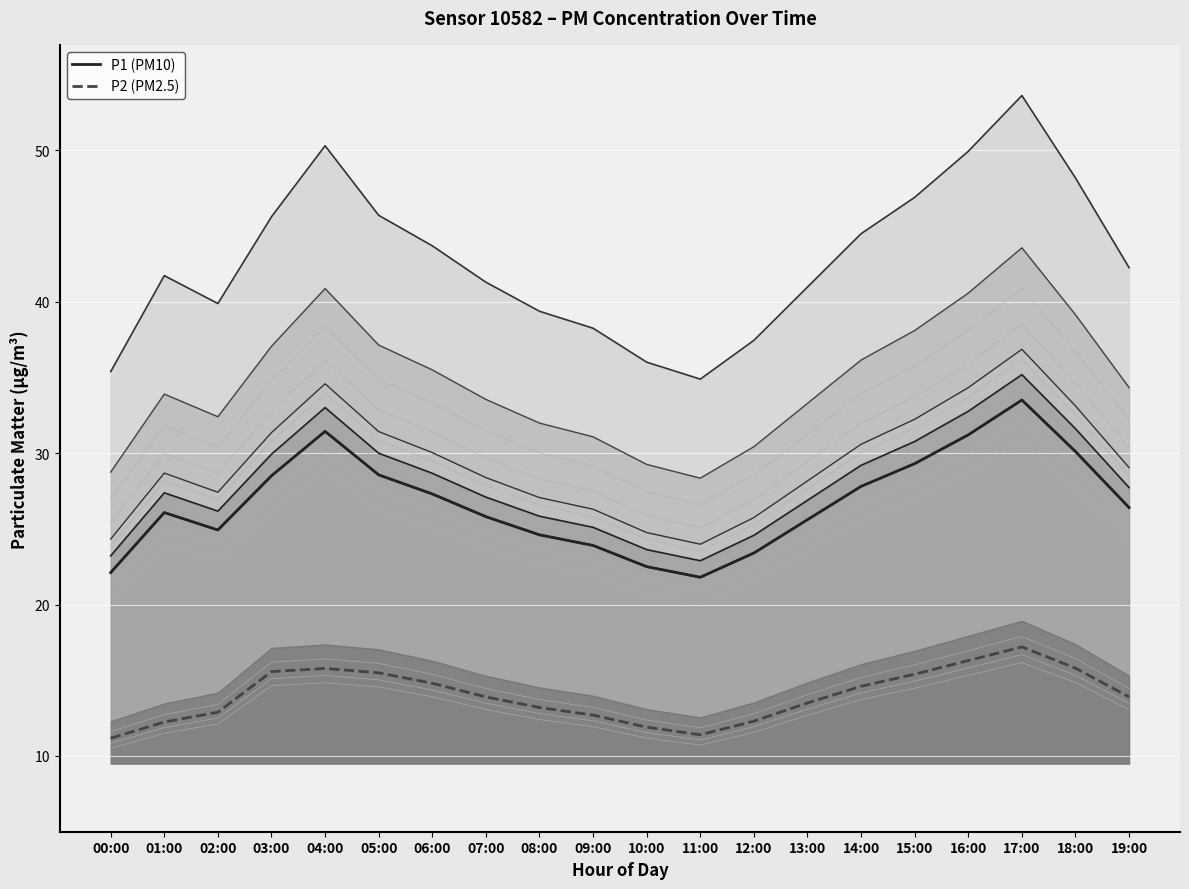

In P1 (PM10), how many points are higher than both neighbors (excluding endpoints)?

3